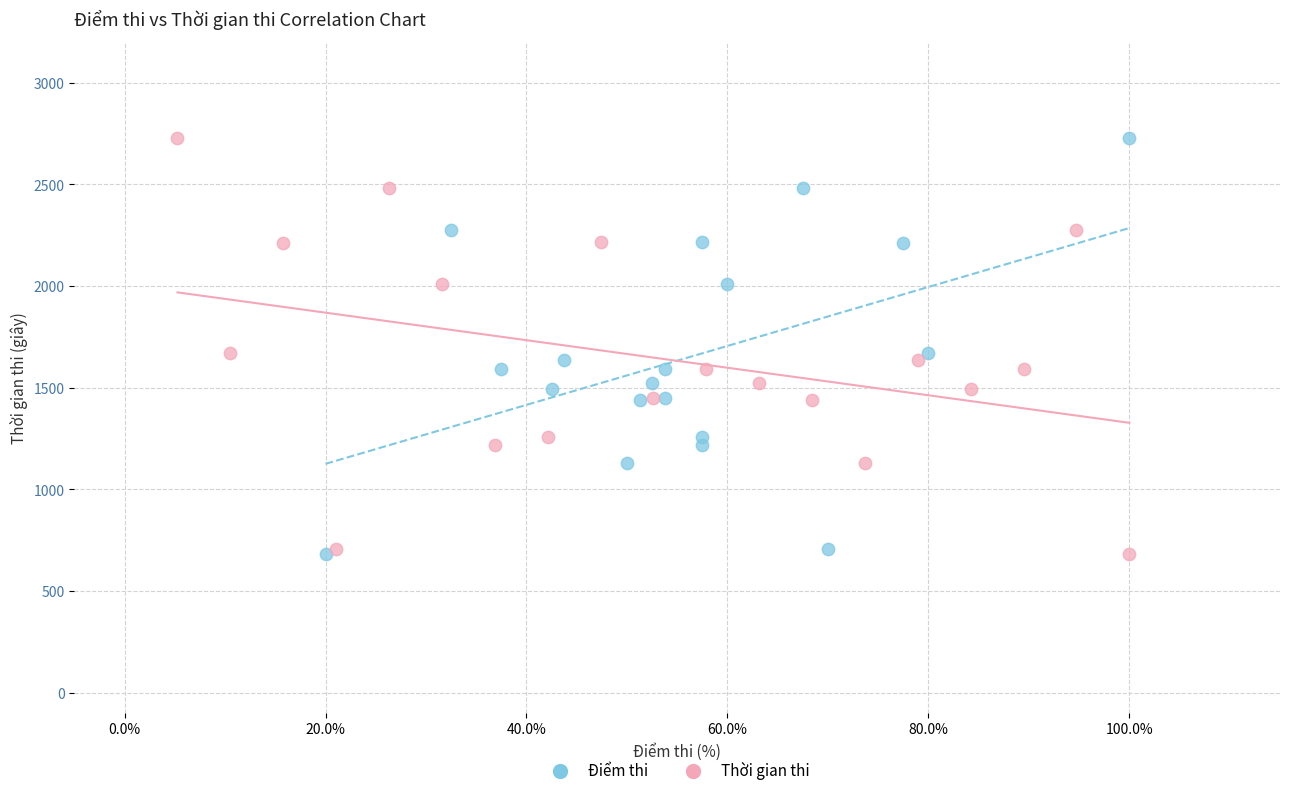

What are all the series names shown in the legend?

Điểm thi, Thời gian thi